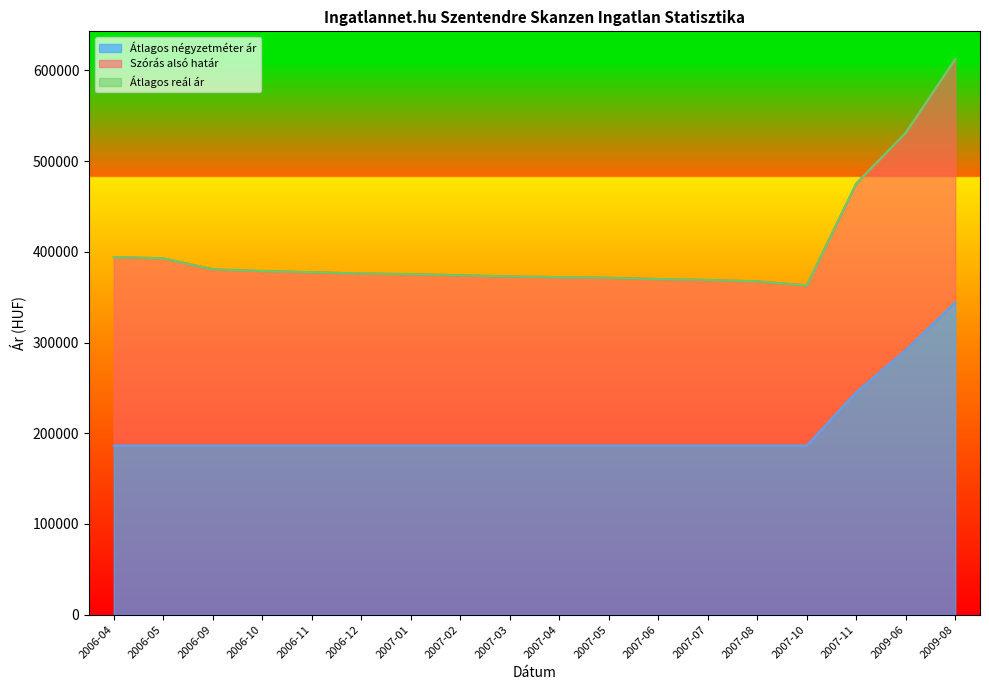

Reading left to right, extract all data points from this chart.

Átlagos négyzetméter ár: 186250	186250	186250	186250	186250	186250	186250	186250	186250	186250	186250	186250	186250	186250	186250	245154	291466	344074
Szórás alsó határ: 394275	392916	380711	378814	377559	376064	375445	374212	372866	372135	371408	369961	369003	367456	363010	475394	531359	612488
Átlagos reál ár: 394275	392916	380711	378814	377559	376064	375445	374212	372866	372135	371408	369961	369003	367456	363010	475394	531359	612488